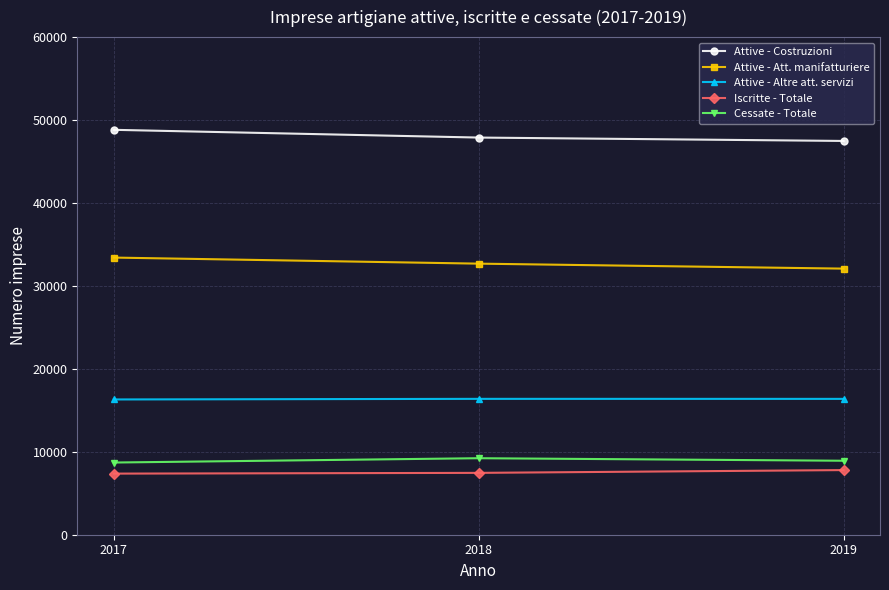

How many values in the Attive - Costruzioni series are below 47888?

1